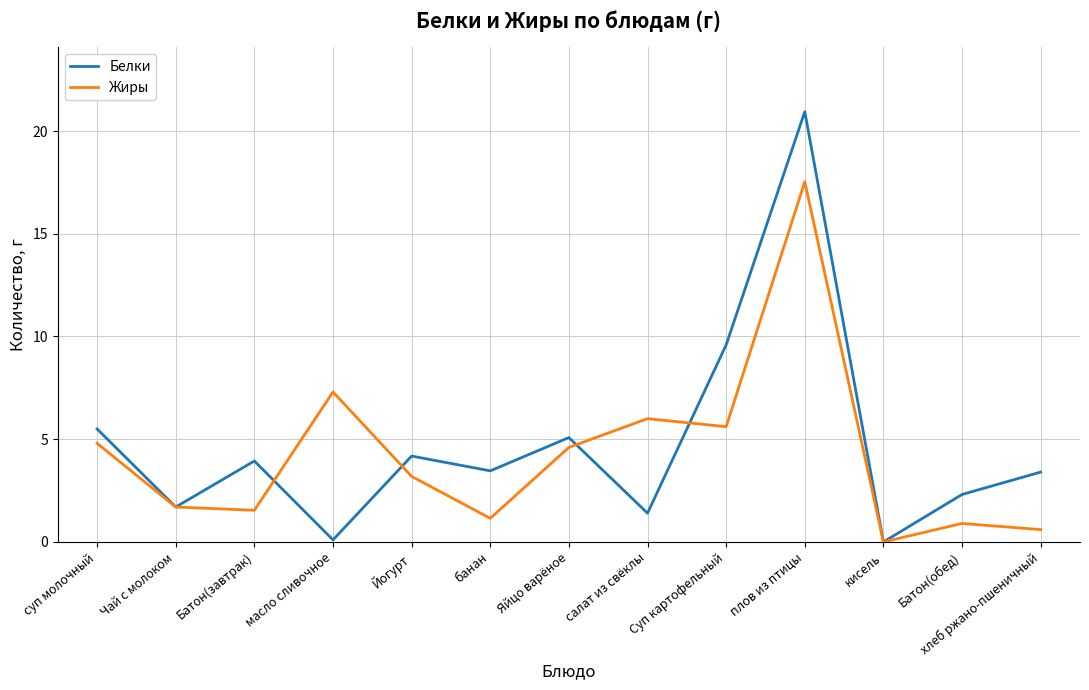

How many lines are shown in the chart?

2